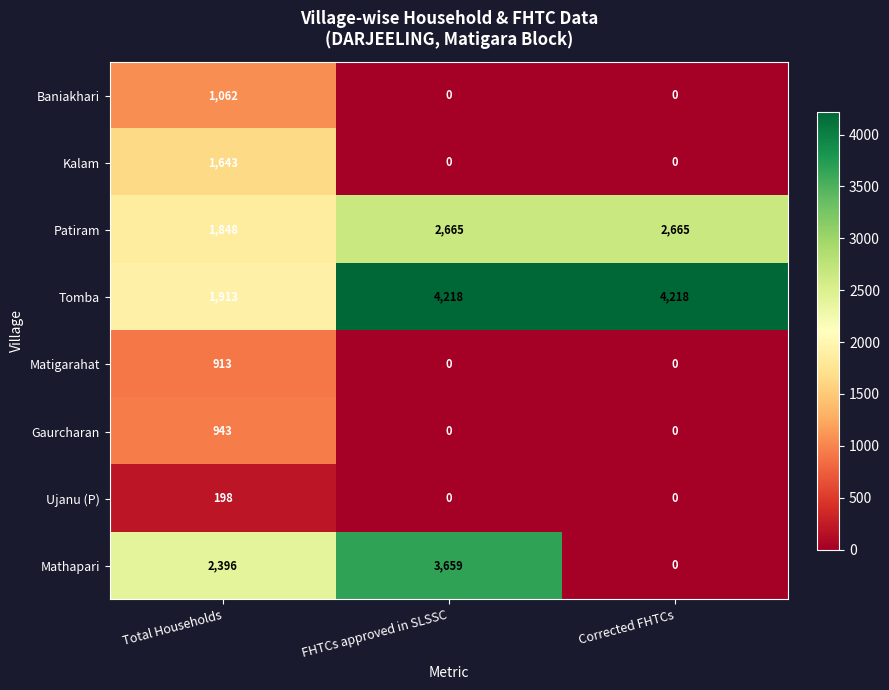

What is the total value across all series at FHTCs approved in SLSSC?

10542